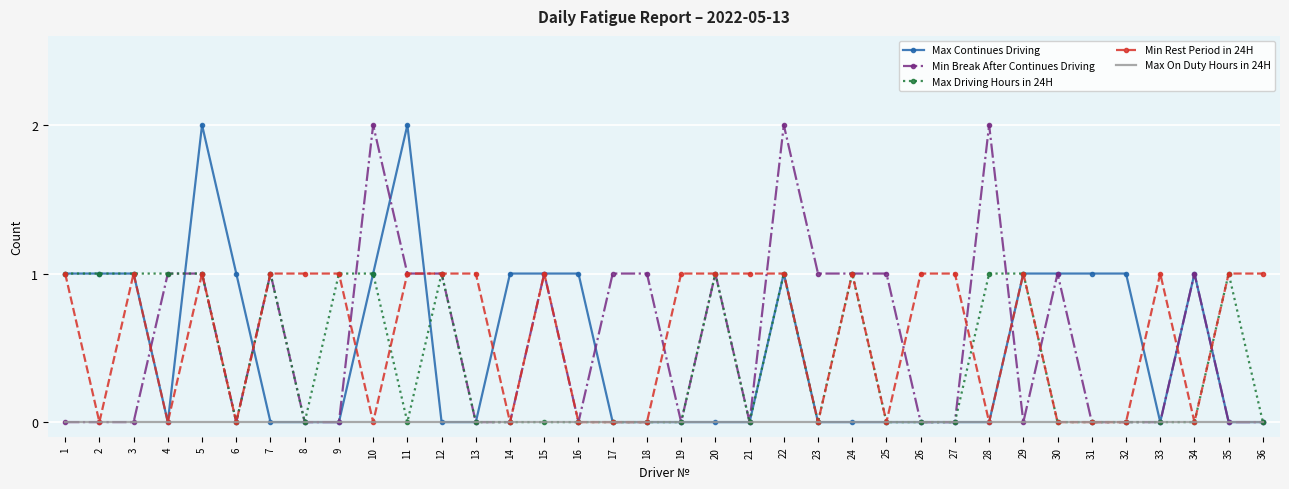

Which series changed the most between 32 and 34?

Min Break After Continues Driving